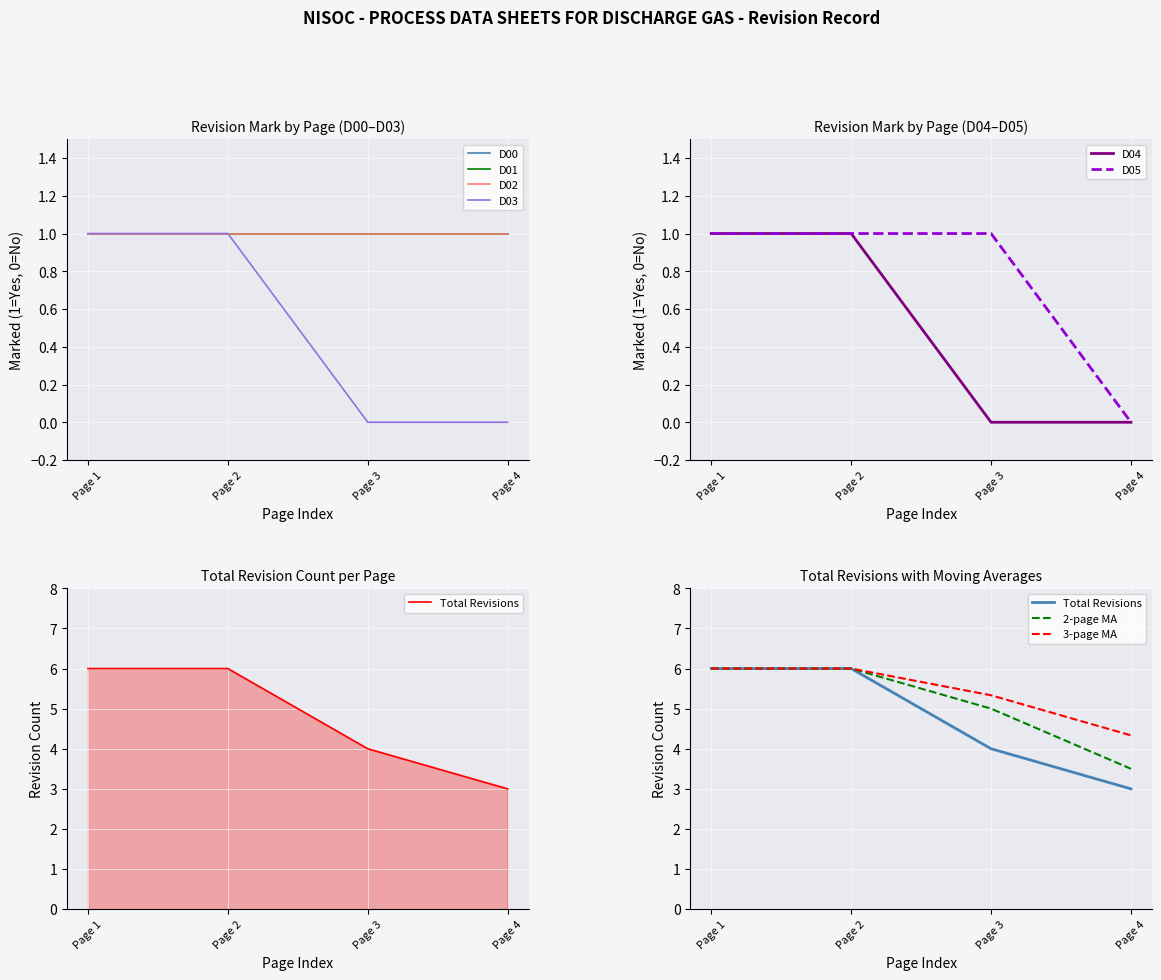

True or false: D04 has a value of 0 at Page 4.

True